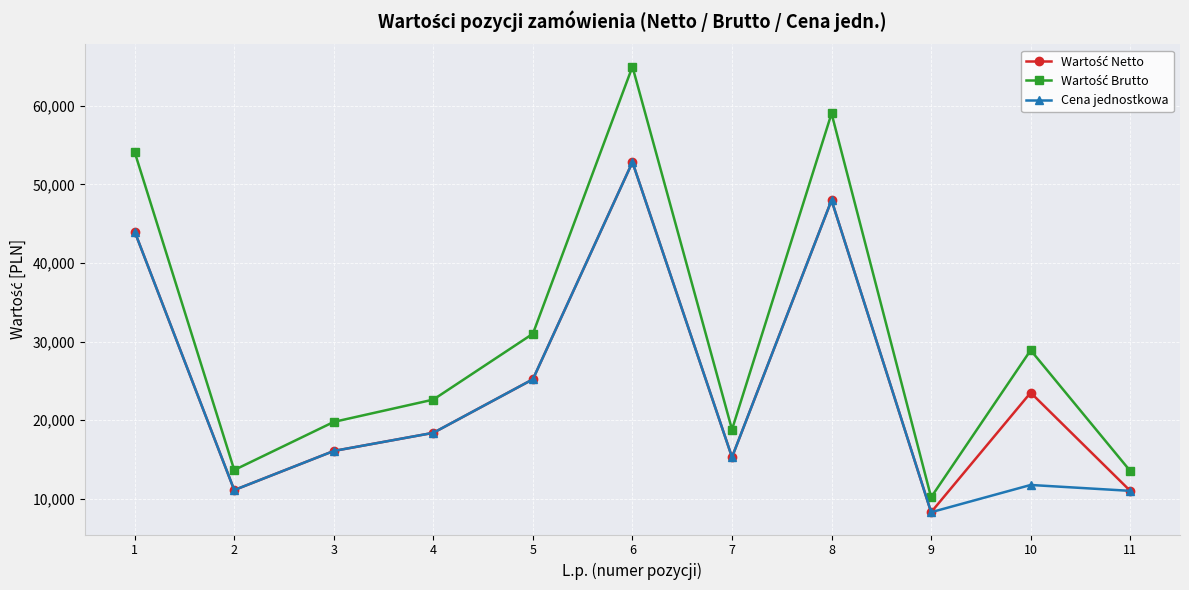

What is the maximum value shown in the chart?

65000.0